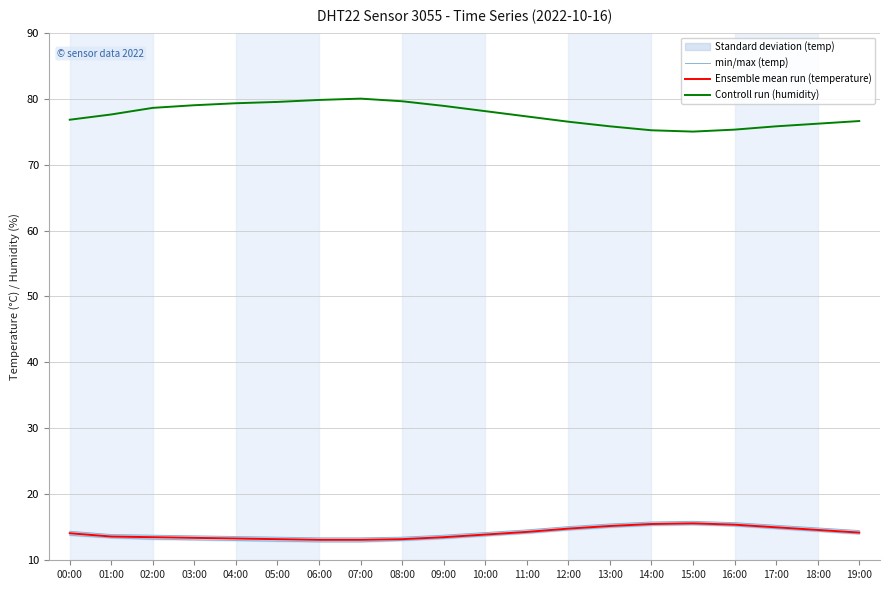

How many interior local valleys does the Controll run (humidity) series have?

1